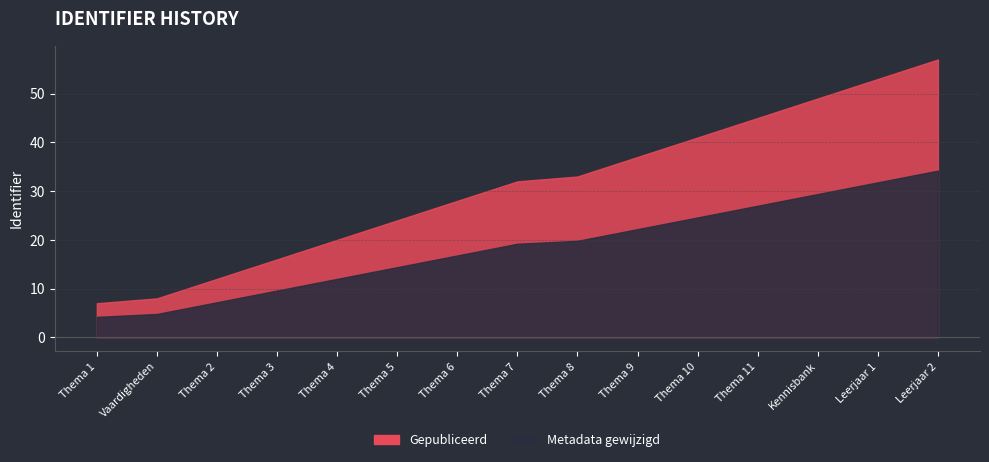

What is the sum of the Gepubliceerd values at Thema 6 and Thema 10?

3272729